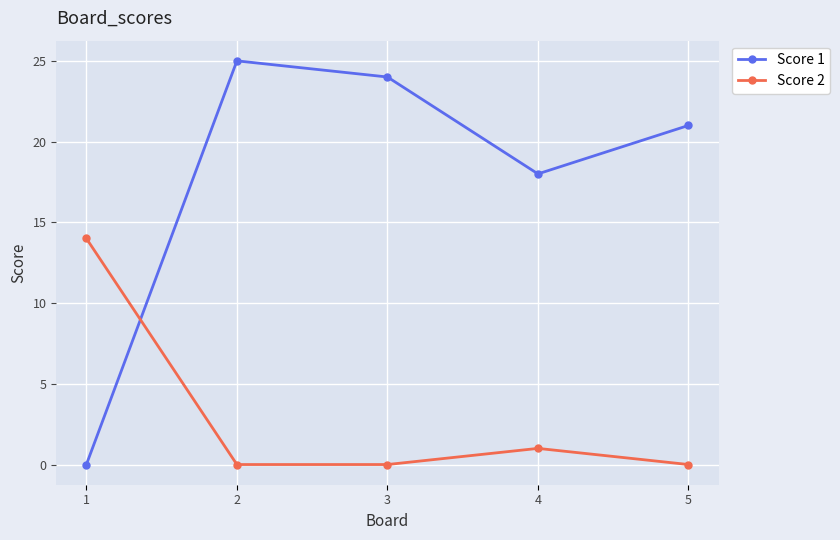

The value of Score 1 at 3 is 15. True or false?

False